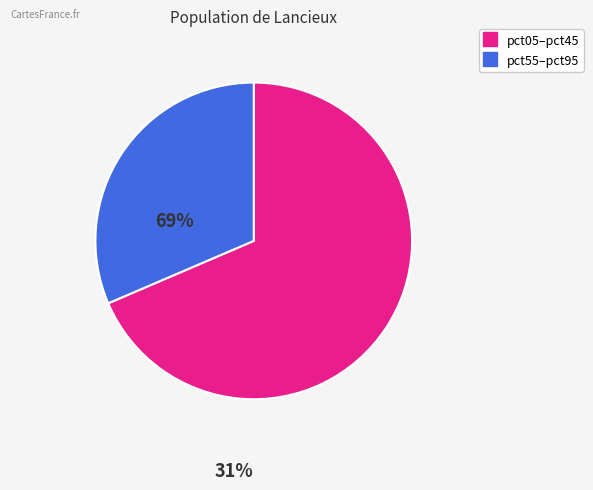

Is there any slice that represents more than half of the pie?

Yes